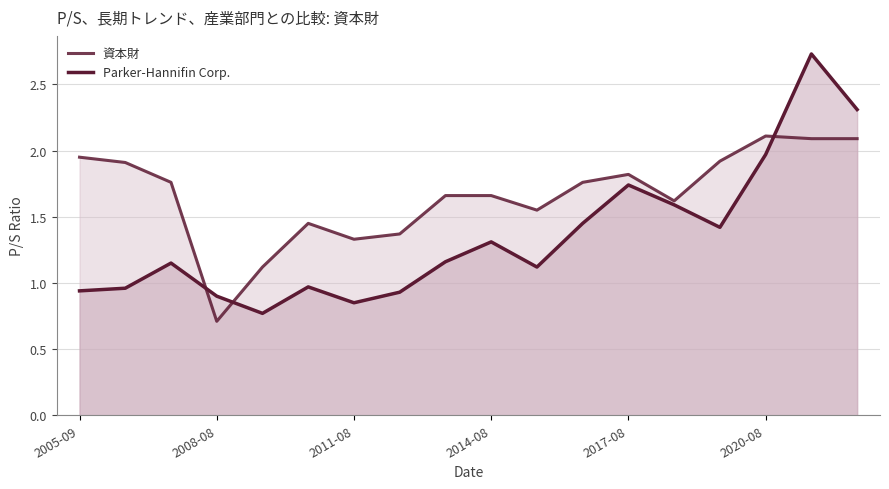

How many intersections are there between 資本財 and Parker-Hannifin Corp.?

3